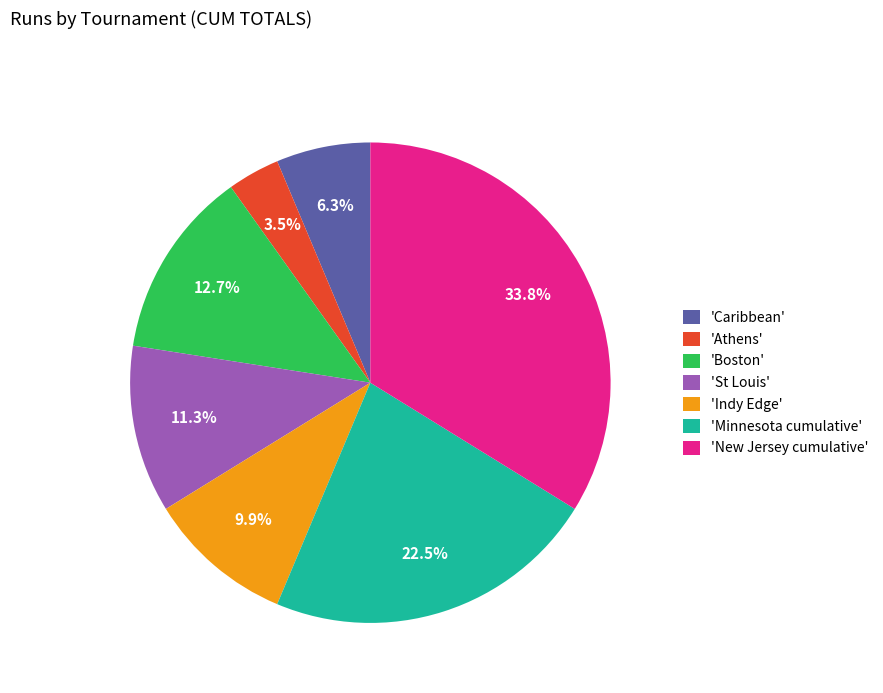

What is the largest slice in the pie chart?

'New Jersey cumulative'